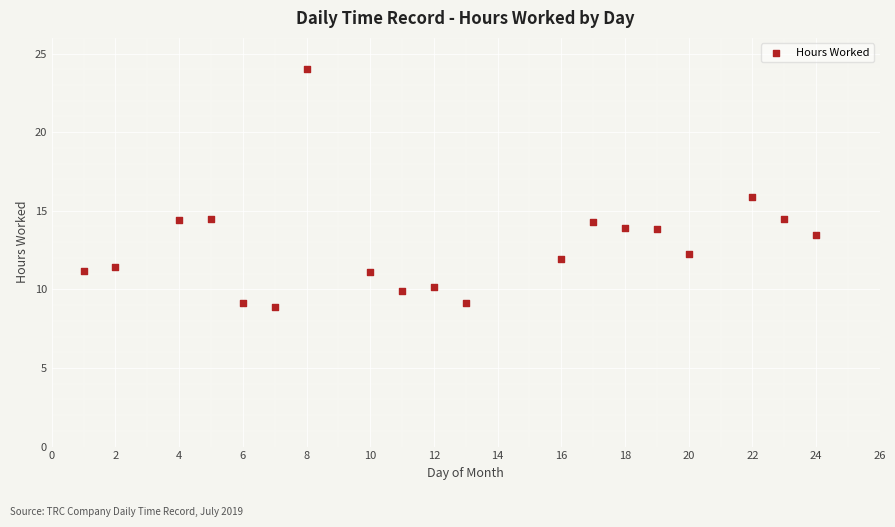

What is the range of X values (max minus min)?

23.0